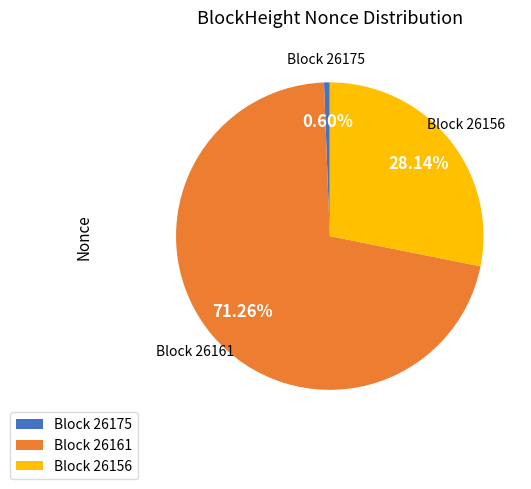

Rank the categories by value from highest to lowest.

Block 26161, Block 26156, Block 26175